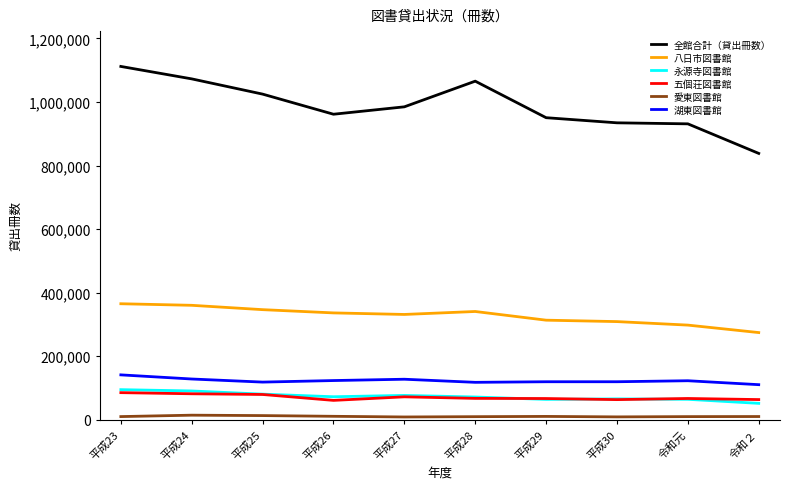

What value does the 全館合計（貸出冊数） series have at 平成26, to the nearest 100?

961500